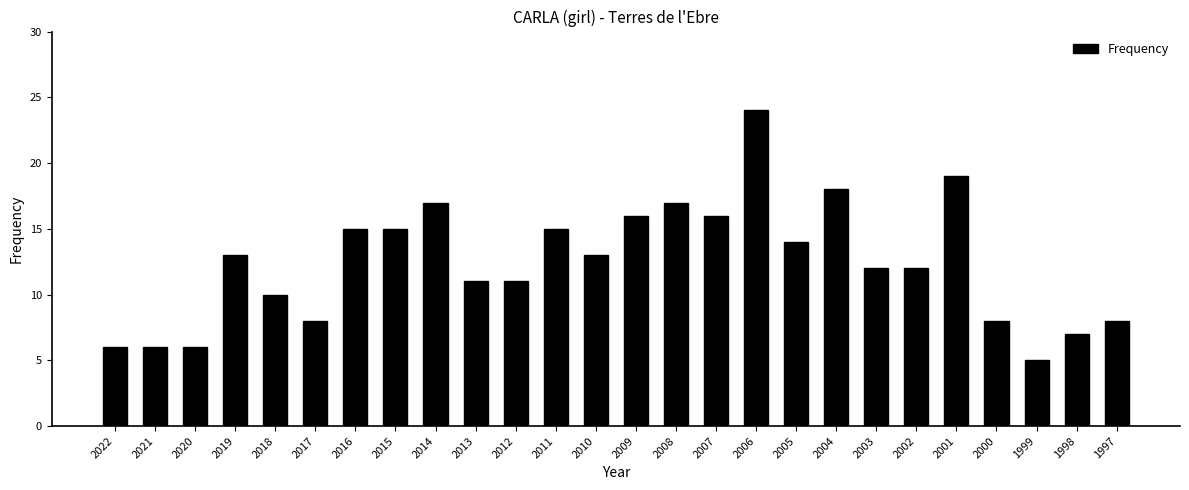

The value at 2013 is 16. True or false?

False